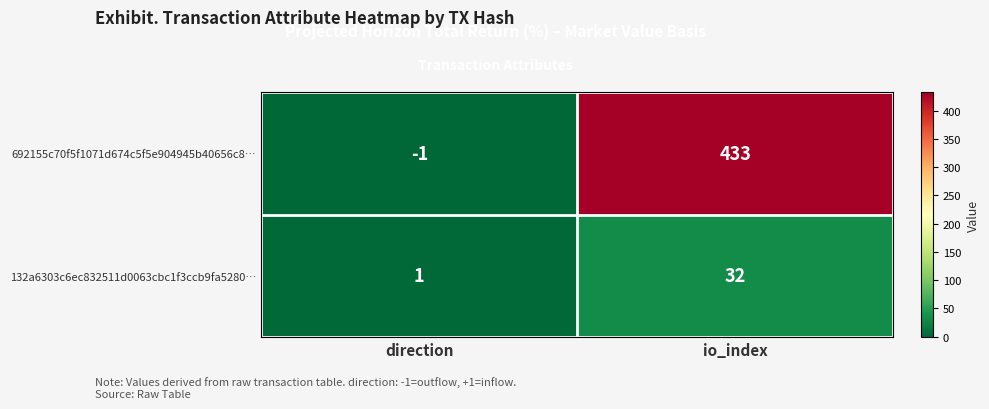

At which category is the sum across all series the highest?

io_index